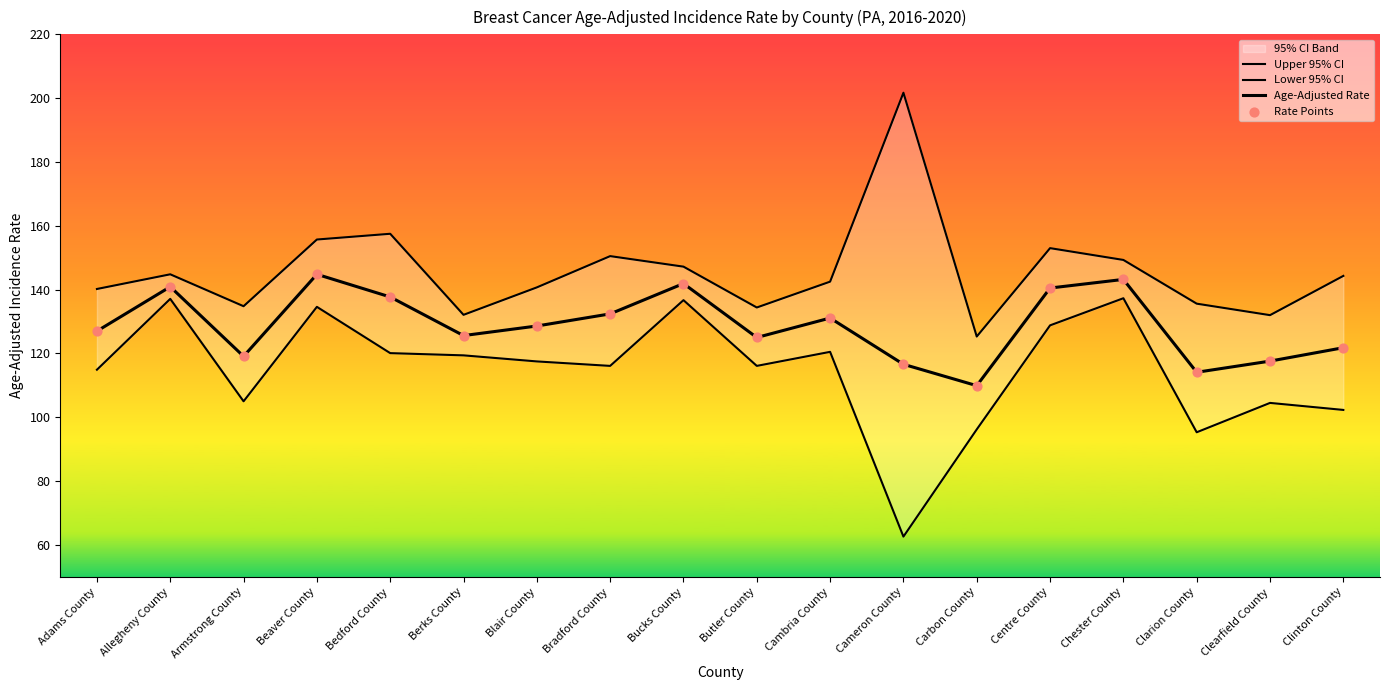

Which series reaches the minimum Y coordinate?

Lower 95% CI